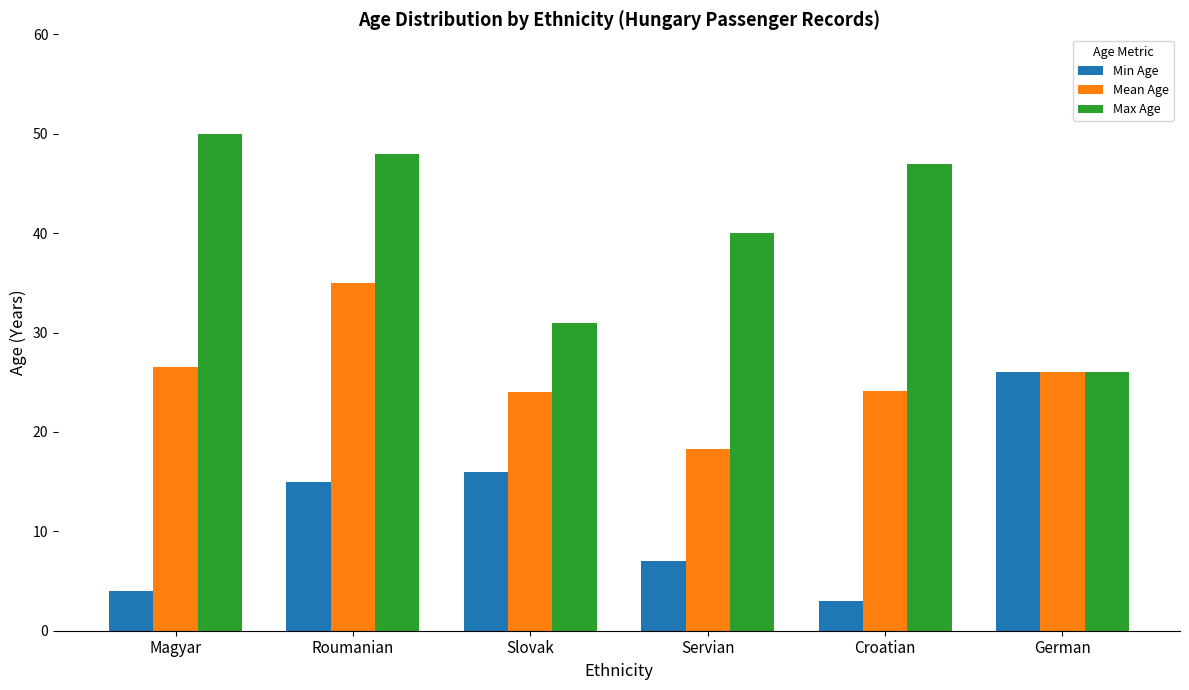

List the series in order of their peak value, lowest first.

Min Age, Mean Age, Max Age